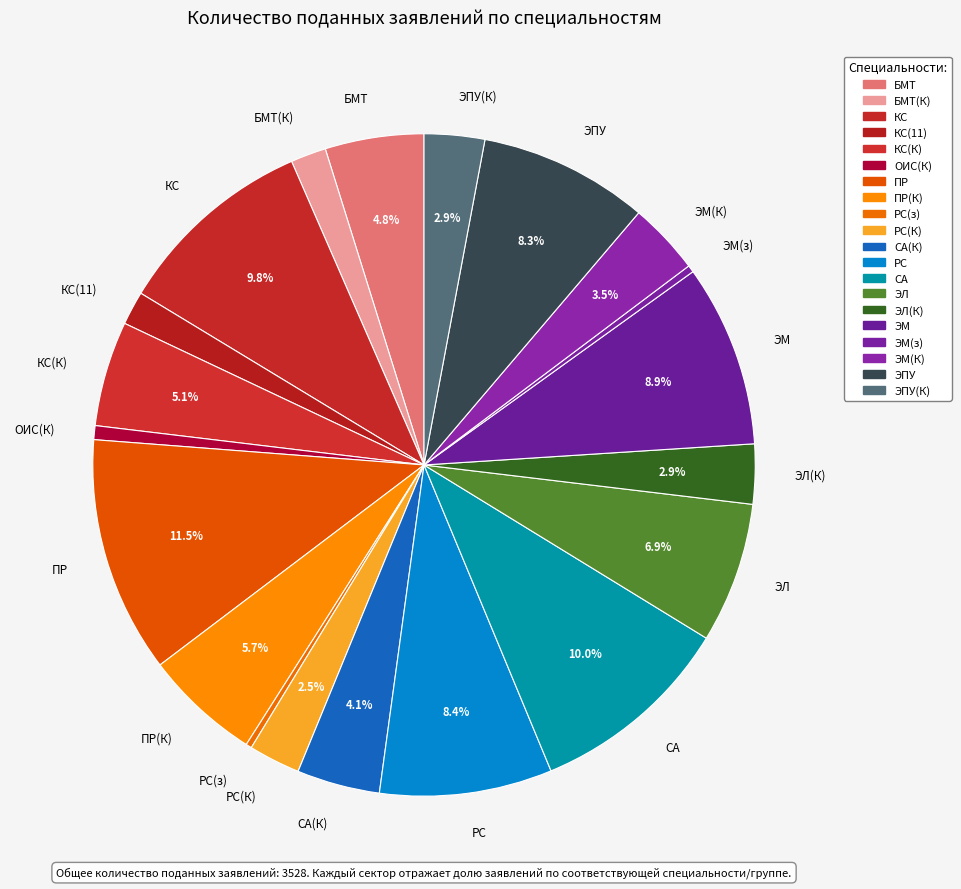

Do БМТ and СА(К) together represent more than half of the pie?

No